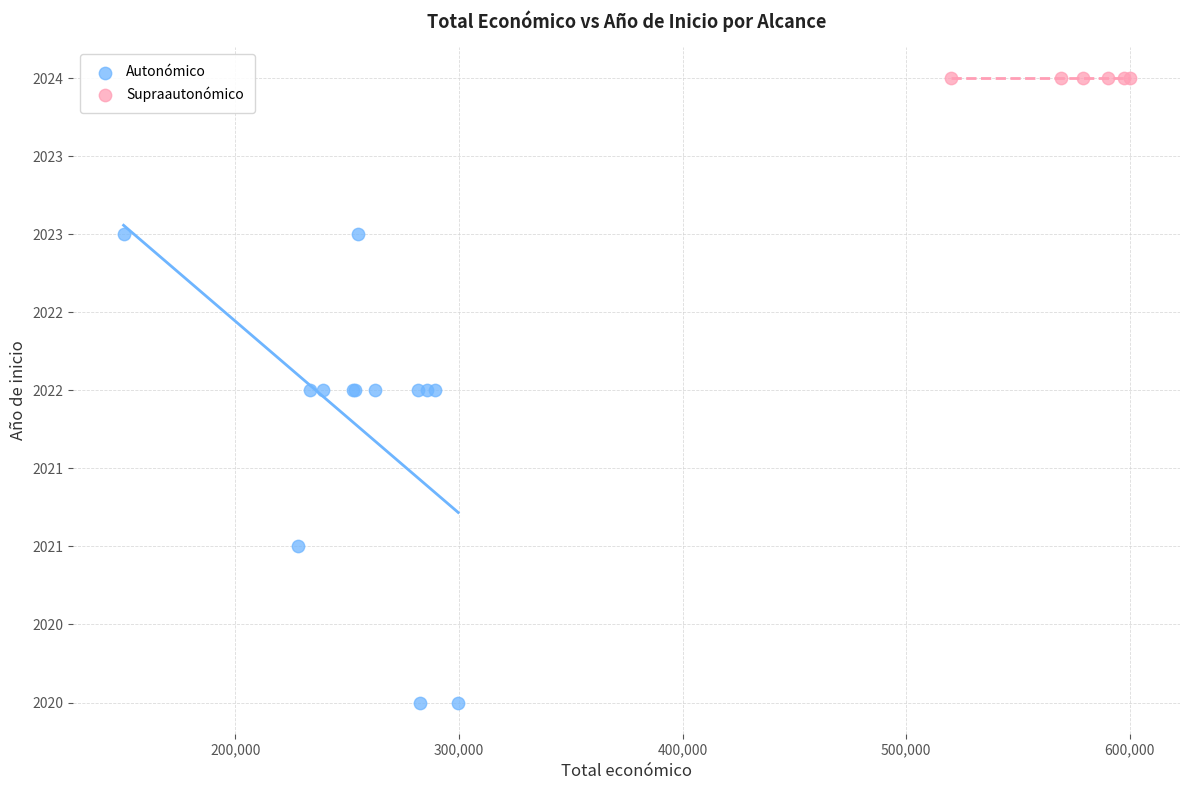

What are all the series names shown in the legend?

Autonómico, Supraautonómico